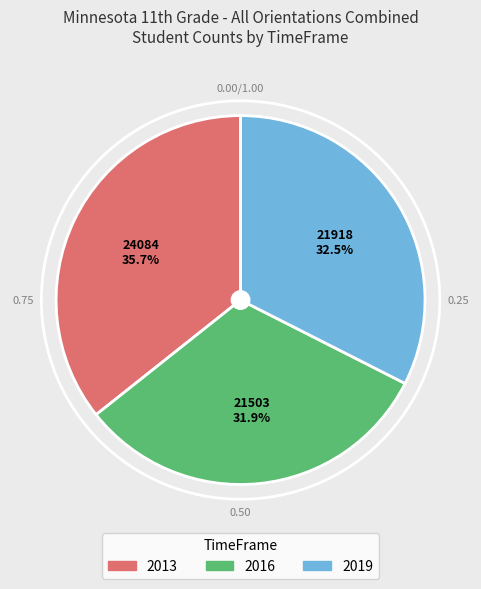

Combined, do 2019 and 2016 account for over 50%?

Yes